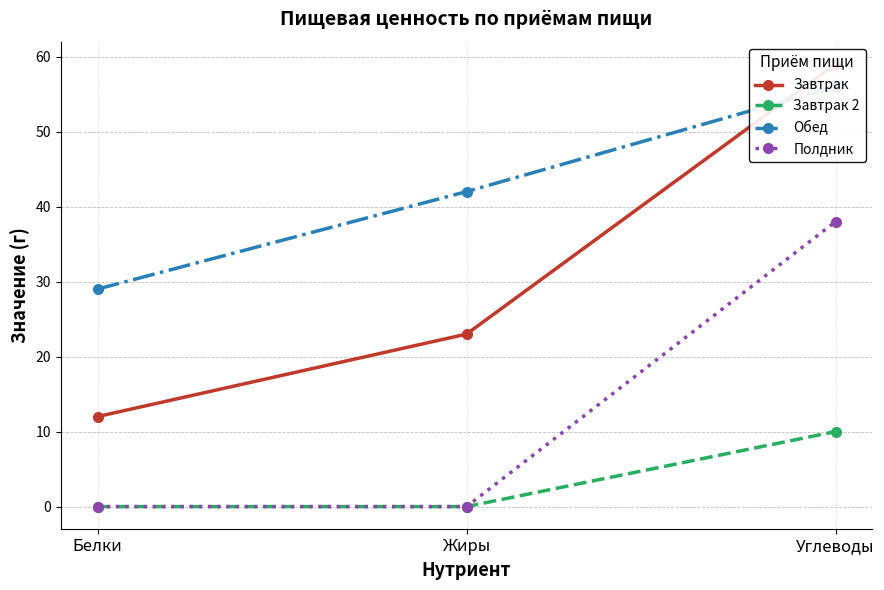

What are all the series names shown in the legend?

Завтрак, Завтрак 2, Обед, Полдник